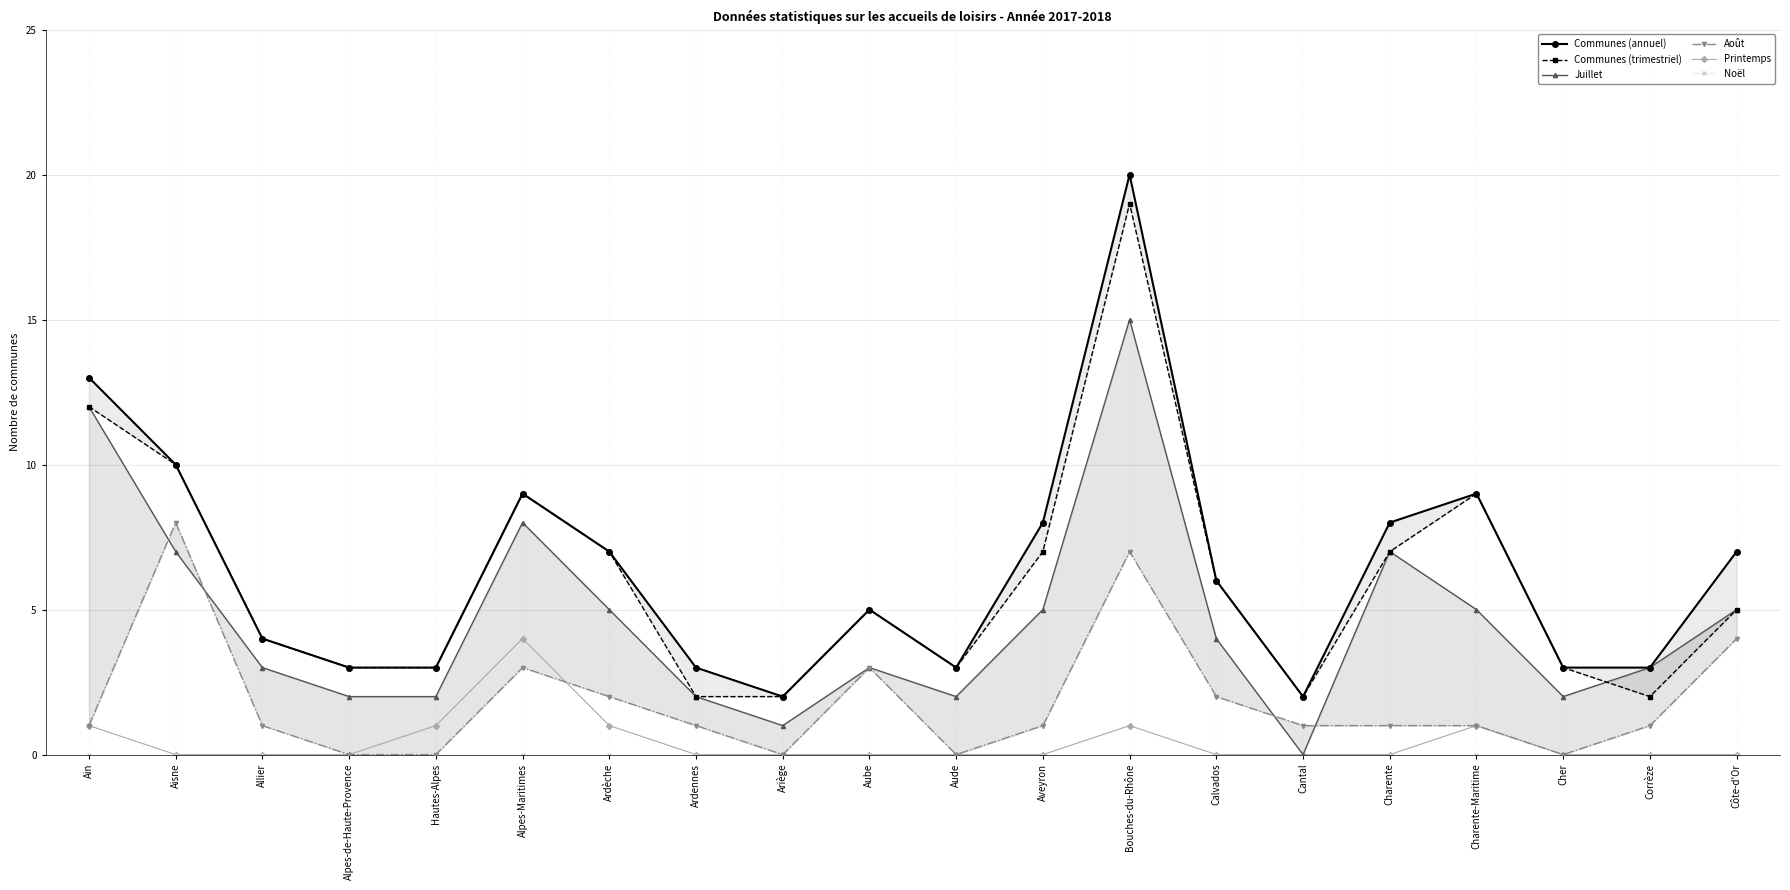

Reading left to right, transcribe all the data shown in this chart.

Communes (annuel): 13	10	4	3	3	9	7	3	2	5	3	8	20	6	2	8	9	3	3	7
Communes (trimestriel): 12	10	4	3	3	9	7	2	2	5	3	7	19	6	2	7	9	3	2	5
Juillet: 12	7	3	2	2	8	5	2	1	3	2	5	15	4	0	7	5	2	3	5
Août: 1	8	1	0	0	3	2	1	0	3	0	1	7	2	1	1	1	0	1	4
Printemps: 1	0	0	0	1	4	1	0	0	0	0	0	1	0	0	0	1	0	0	0
Noël: 0	0	0	0	0	0	0	0	0	0	0	0	0	0	0	0	0	0	0	0